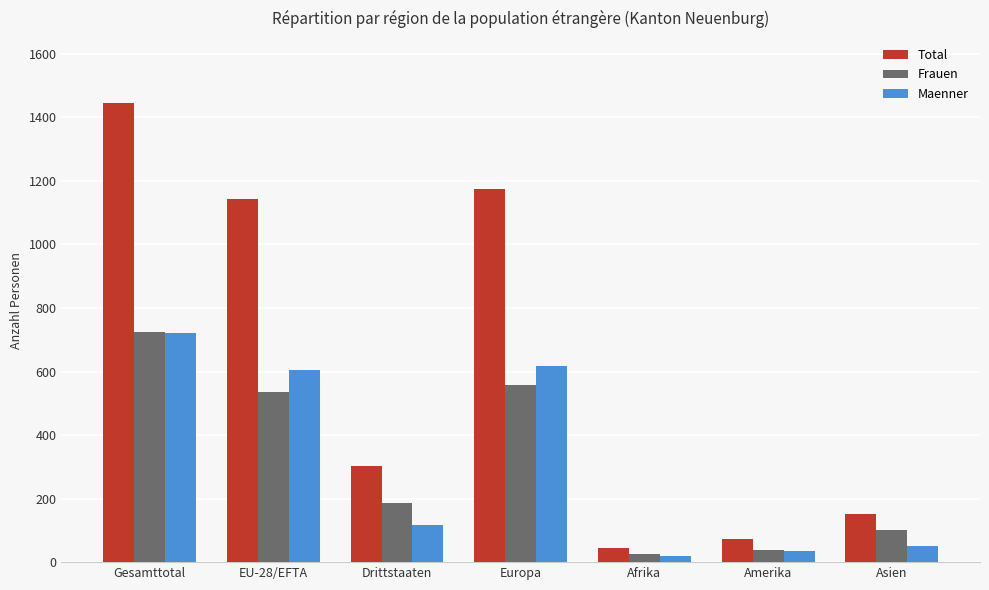

Between Drittstaaten and Afrika, which series saw the biggest shift?

Total